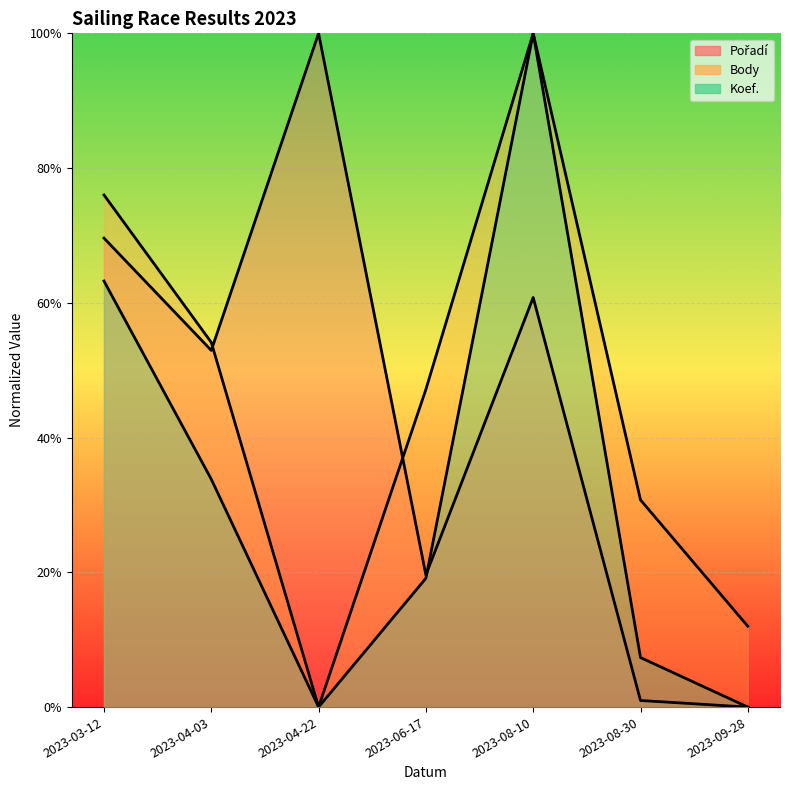

What is the sum of the Koef. values at 2023-08-10 and 2023-04-03?

1.3